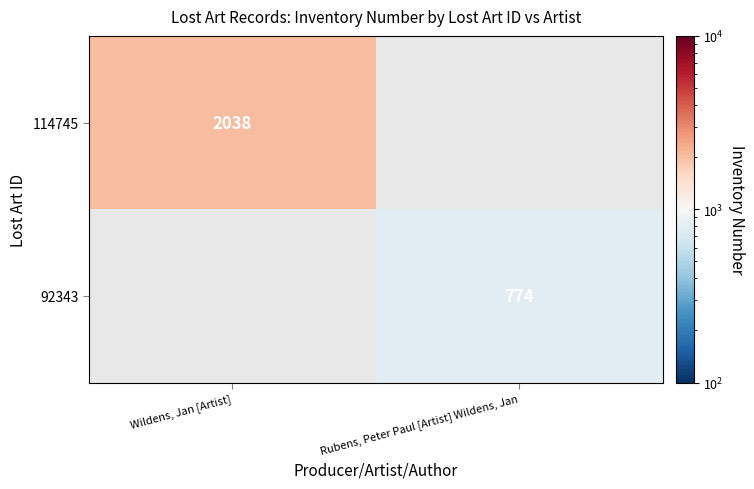

Is the value of 92343 at Rubens, Peter Paul [Artist] Wildens, Jan greater than the value of 114745 at Wildens, Jan [Artist]?

No